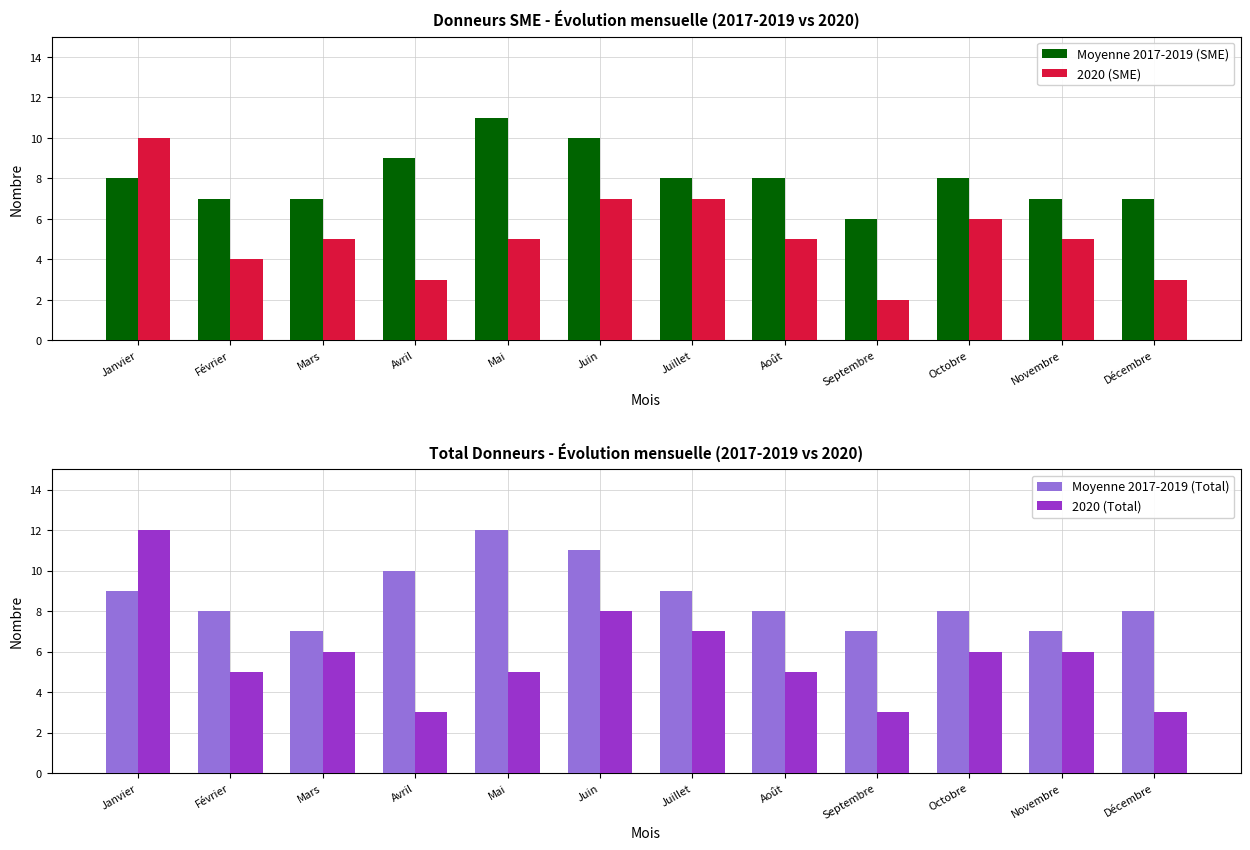

What is the value of the Moyenne 2017-2019 (Total) bar at the 5th from the left?

12